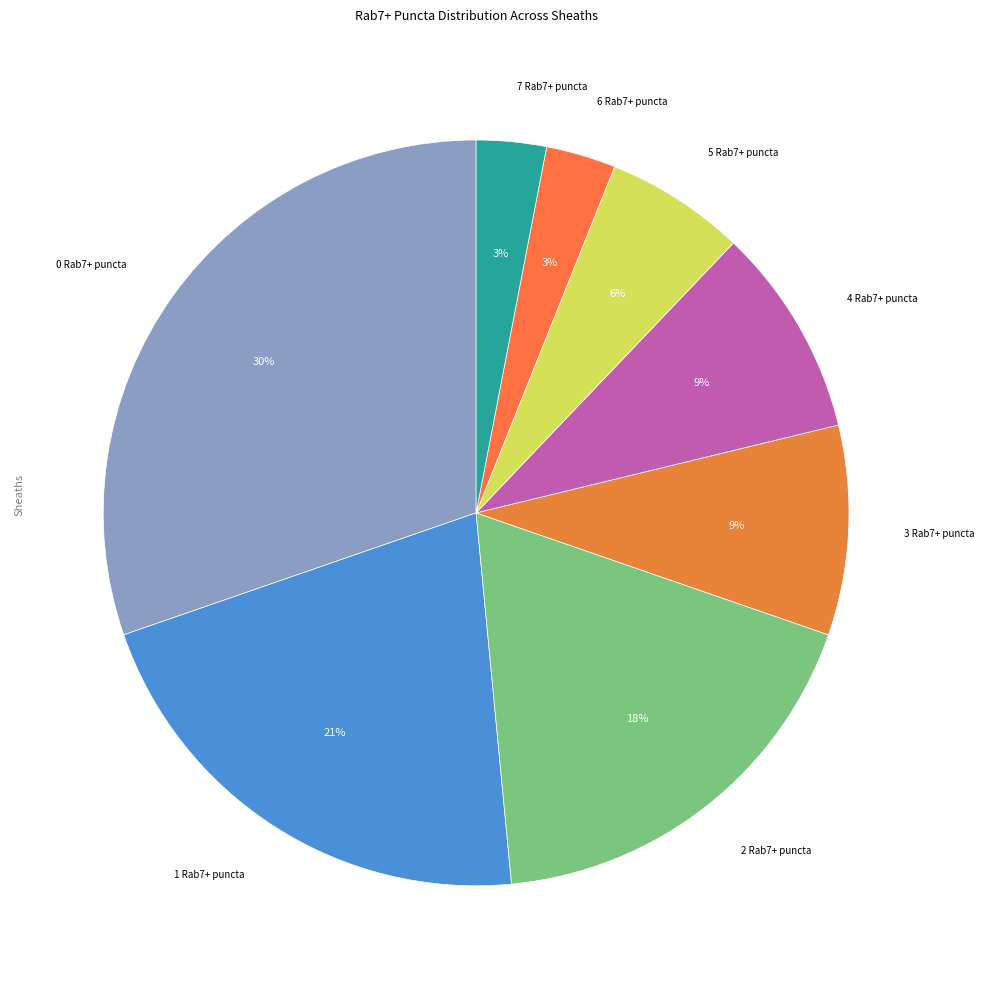

How many slices are in this pie chart?

8